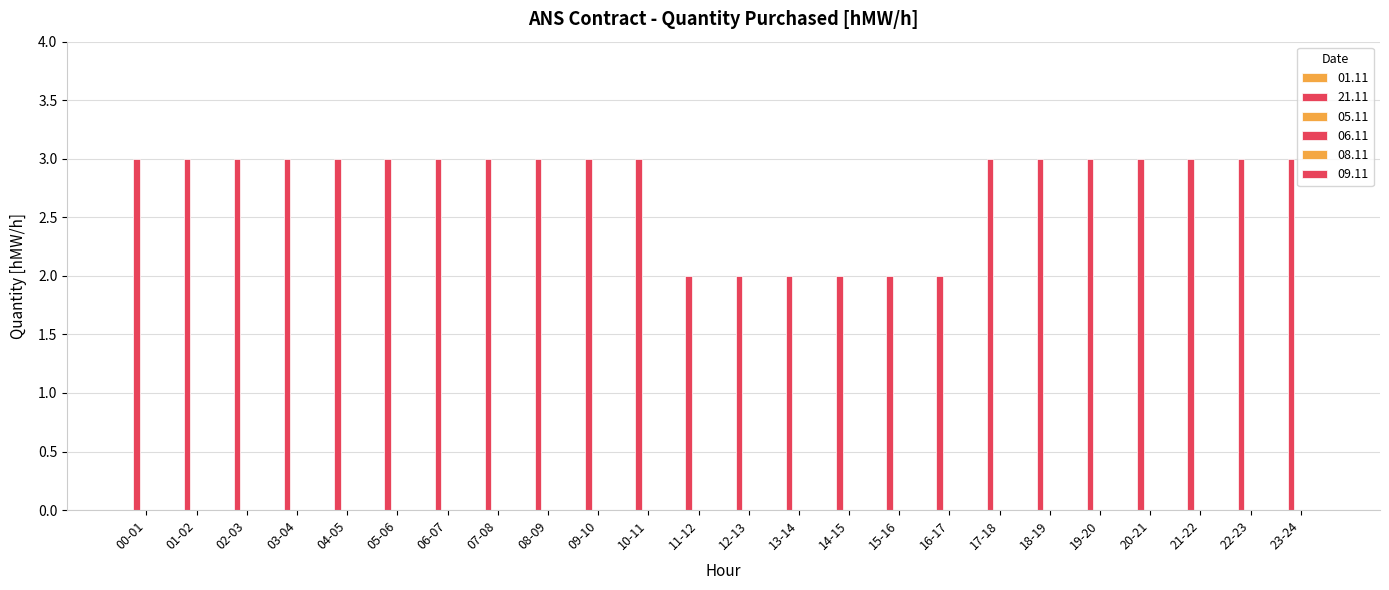

Count the number of categories in the chart.

24